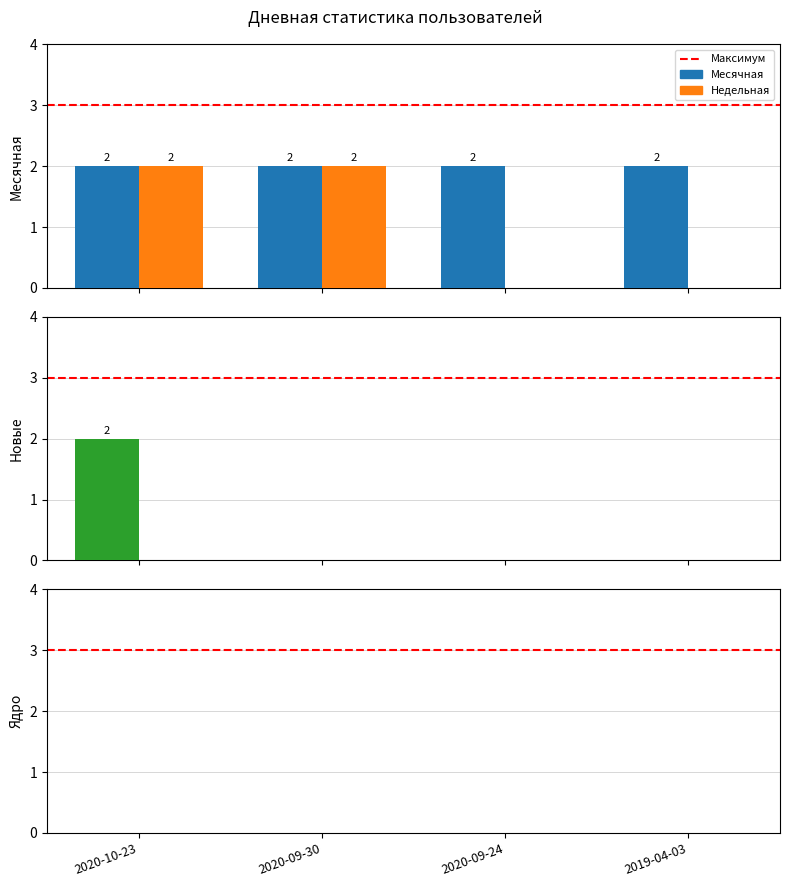

How many categories are shown in the chart?

4